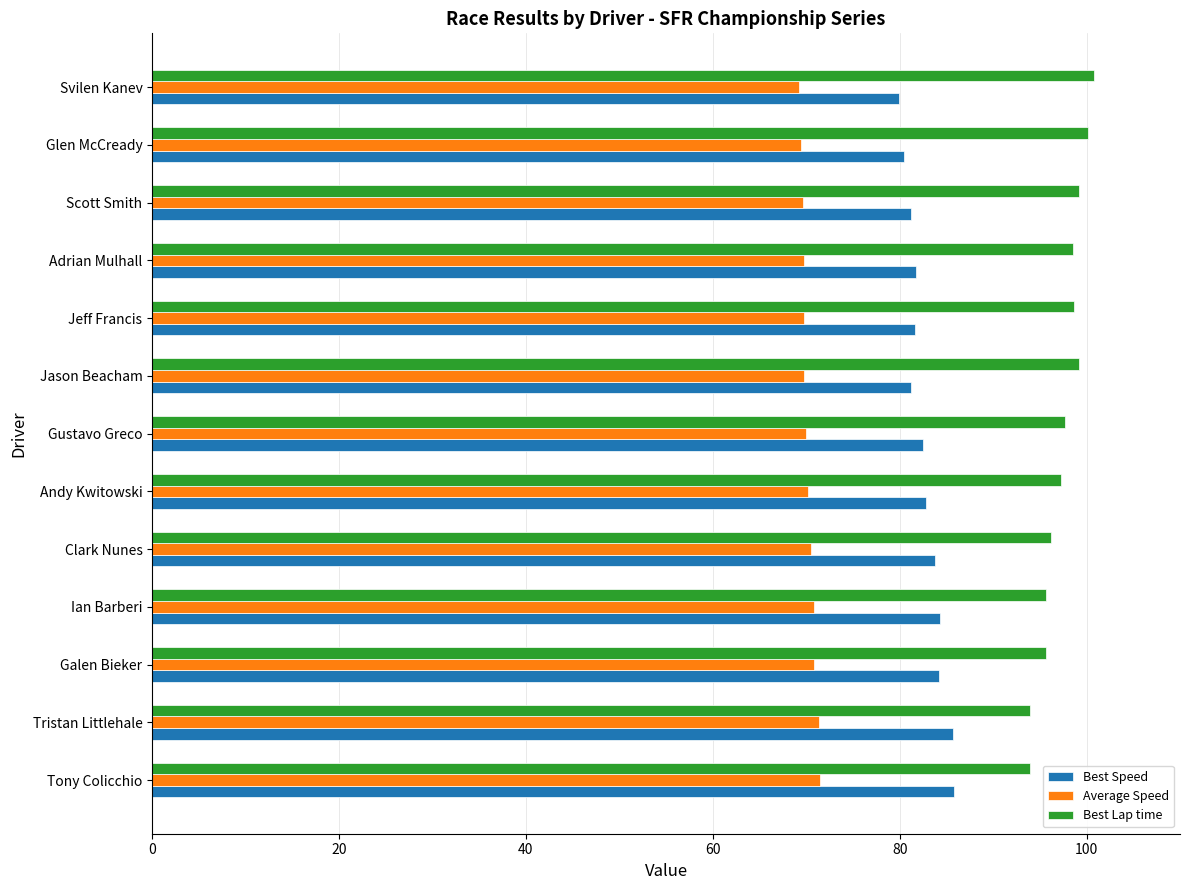

List the series in order of their overall mean, highest first.

Best Lap time, Best Speed, Average Speed